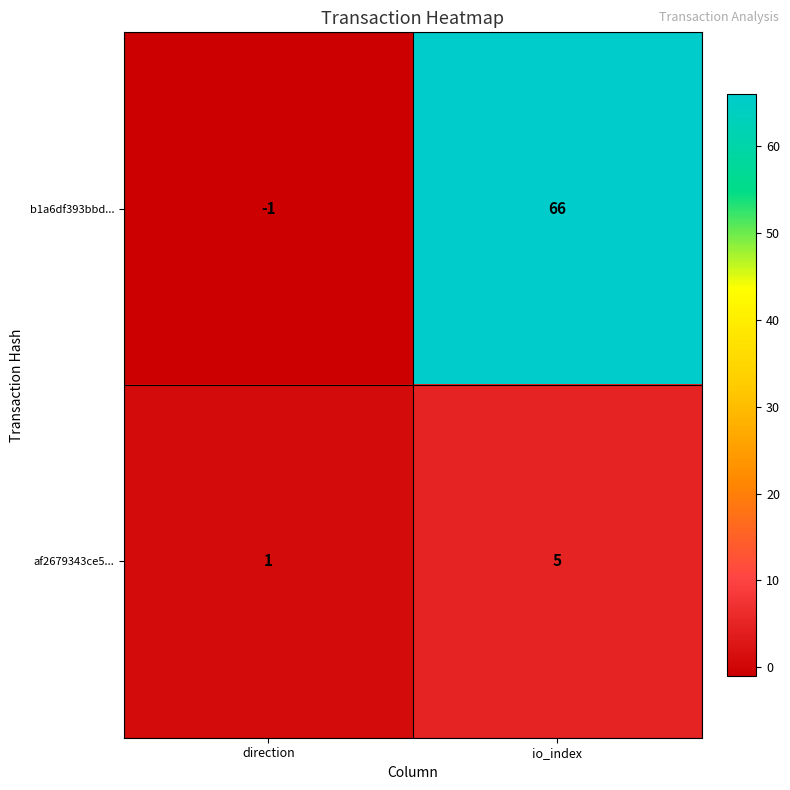

At which category does the chart reach its minimum across all series?

direction